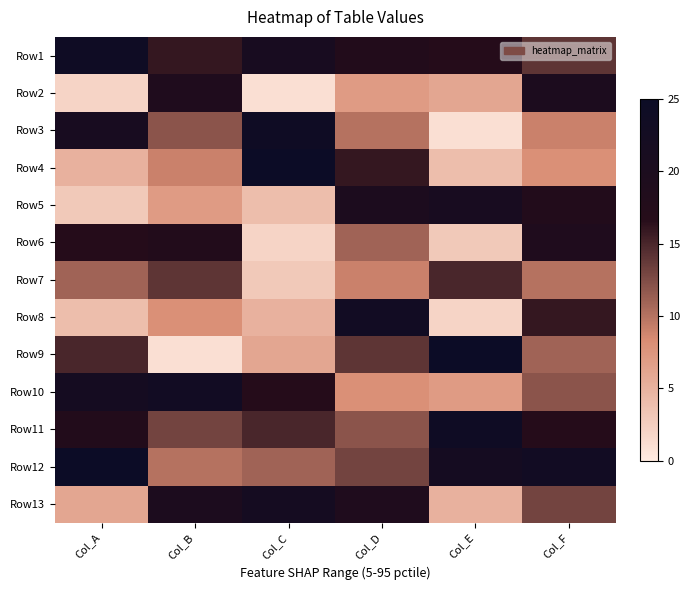

Reading right to left, what are all the values shown in this chart?

Row1: Col_F=14	Col_E=17	Col_D=18	Col_C=21	Col_B=16	Col_A=24
Row2: Col_F=20	Col_E=6	Col_D=7	Col_C=1	Col_B=19	Col_A=2
Row3: Col_F=9	Col_E=1	Col_D=10	Col_C=24	Col_B=12	Col_A=21
Row4: Col_F=8	Col_E=4	Col_D=16	Col_C=25	Col_B=9	Col_A=5
Row5: Col_F=18	Col_E=21	Col_D=20	Col_C=4	Col_B=7	Col_A=3
Row6: Col_F=19	Col_E=3	Col_D=11	Col_C=2	Col_B=18	Col_A=17
Row7: Col_F=10	Col_E=15	Col_D=9	Col_C=3	Col_B=14	Col_A=11
Row8: Col_F=16	Col_E=2	Col_D=23	Col_C=5	Col_B=8	Col_A=4
Row9: Col_F=11	Col_E=25	Col_D=14	Col_C=6	Col_B=1	Col_A=15
Row10: Col_F=12	Col_E=7	Col_D=8	Col_C=17	Col_B=23	Col_A=22
Row11: Col_F=17	Col_E=24	Col_D=12	Col_C=15	Col_B=13	Col_A=18
Row12: Col_F=23	Col_E=22	Col_D=13	Col_C=11	Col_B=10	Col_A=25
Row13: Col_F=13	Col_E=5	Col_D=19	Col_C=22	Col_B=20	Col_A=6